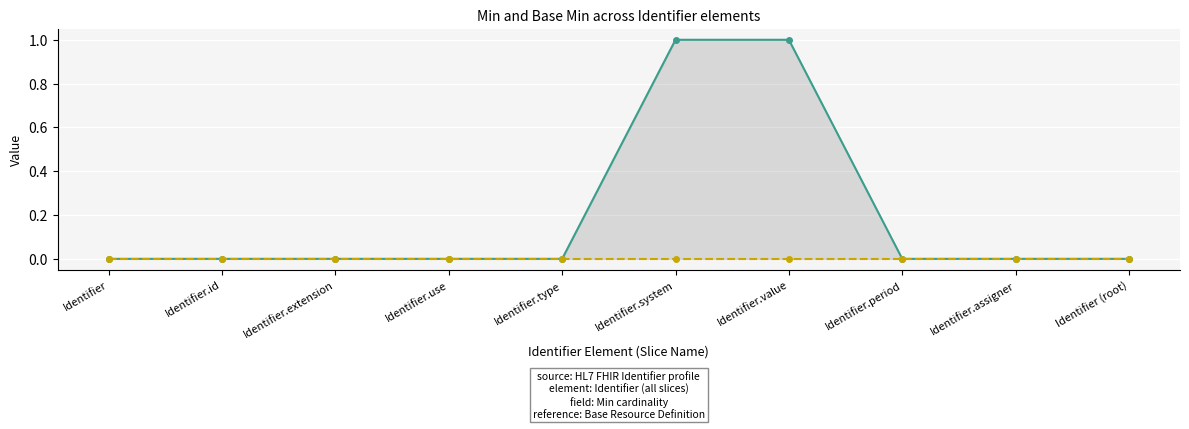

Reading left to right, what are all the values shown in this chart?

Min: Identifier=0	Identifier.id=0	Identifier.extension=0	Identifier.use=0	Identifier.type=0	Identifier.system=1	Identifier.value=1	Identifier.period=0	Identifier.assigner=0	Identifier (root)=0
Base Min: Identifier=0	Identifier.id=0	Identifier.extension=0	Identifier.use=0	Identifier.type=0	Identifier.system=0	Identifier.value=0	Identifier.period=0	Identifier.assigner=0	Identifier (root)=0